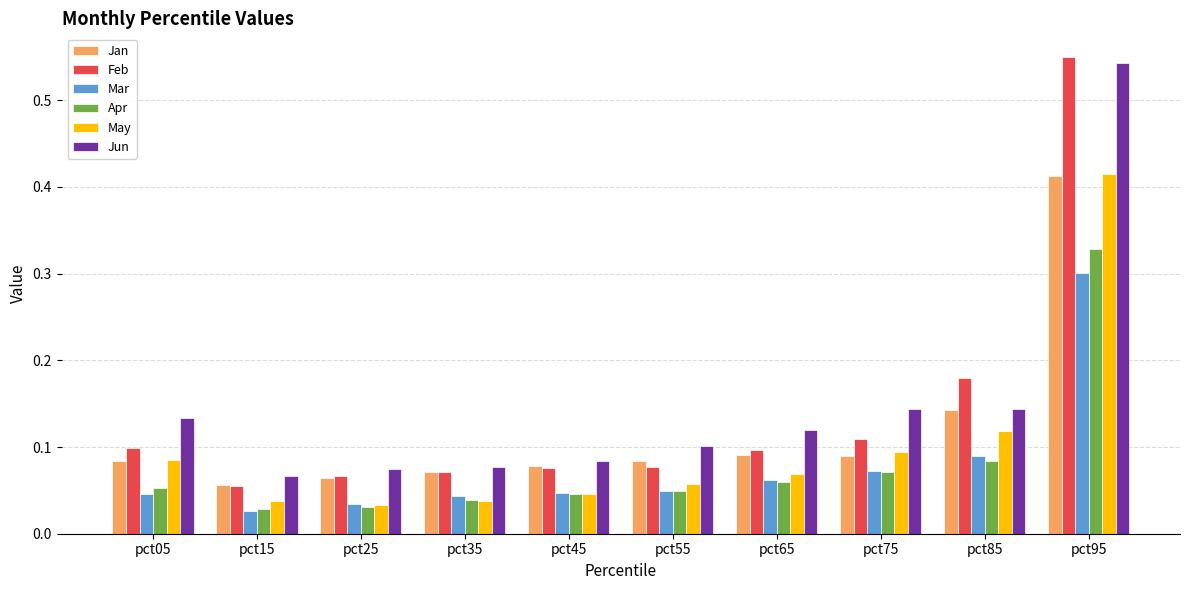

Which series has the widest spread of values?

Feb